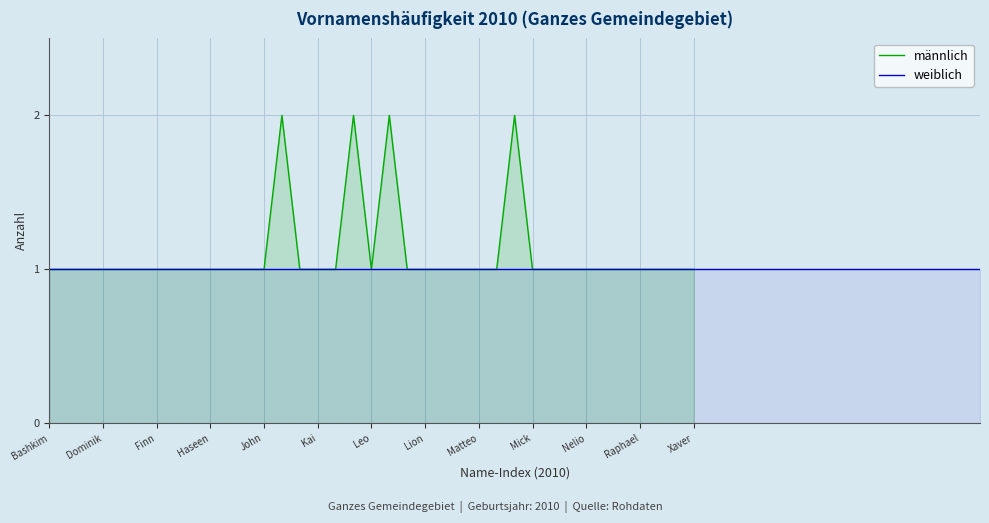

How many interior local peaks (higher than both neighbors) does the data have?

4